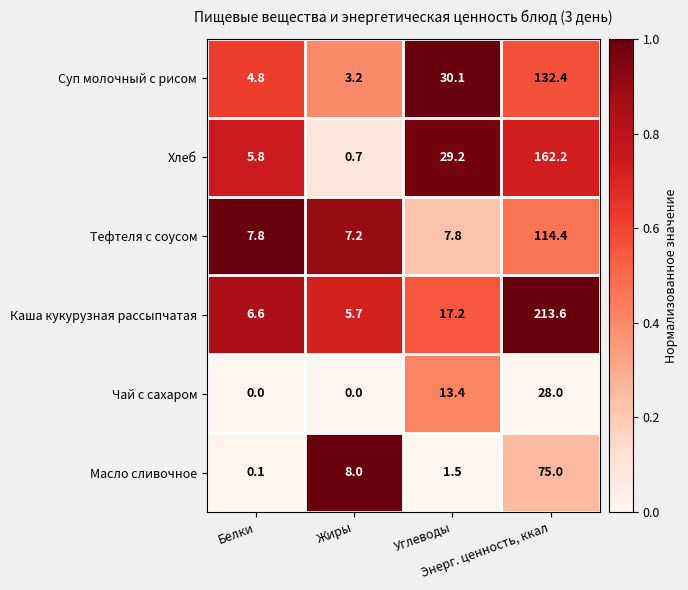

What is the total value across all series at Энерг. ценность, ккал?

725.6